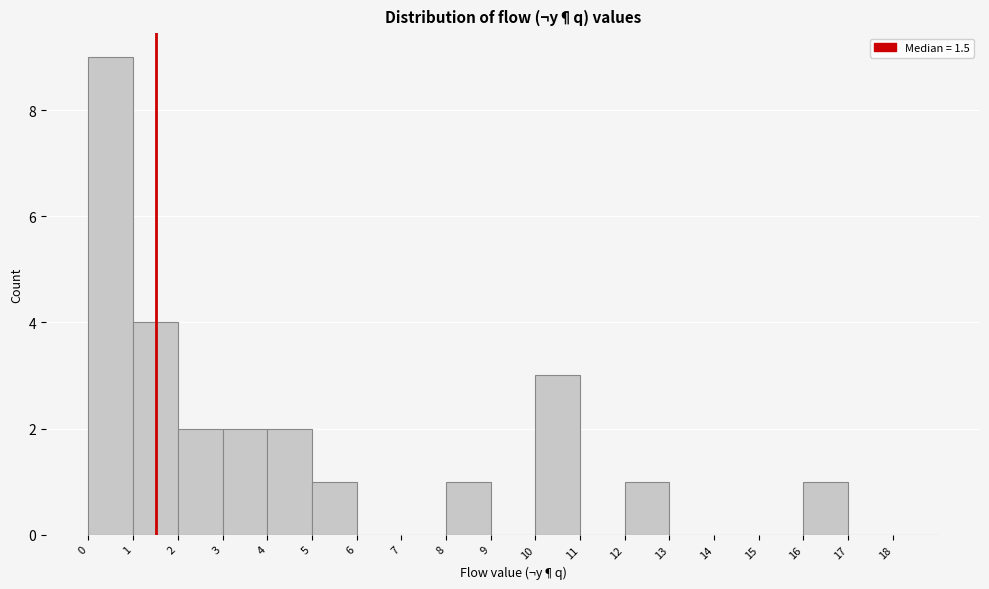

Reading left to right, list every bar in this chart as the range it spans on the x-axis followed by its height. The values are not printed on the chart, so give them approximately, as read against the axis.

0 to 1: 9
1 to 2: 4
2 to 3: 2
3 to 4: 2
4 to 5: 2
5 to 6: 1
6 to 7: 0
7 to 8: 0
8 to 9: 1
9 to 10: 0
10 to 11: 3
11 to 12: 0
12 to 13: 1
13 to 14: 0
14 to 15: 0
15 to 16: 0
16 to 17: 1
17 to 18: 0
18 to 19: 0